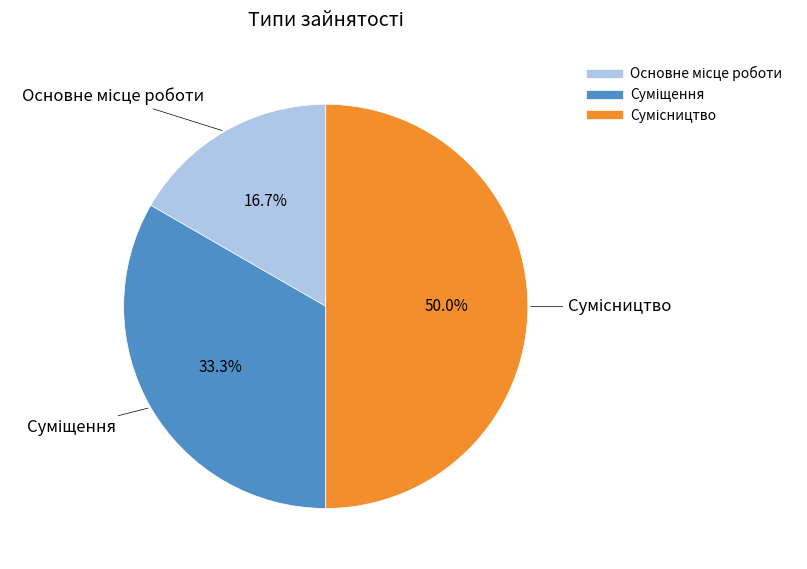

Rank the categories by value from highest to lowest.

Сумісництво, Суміщення, Основне місце роботи